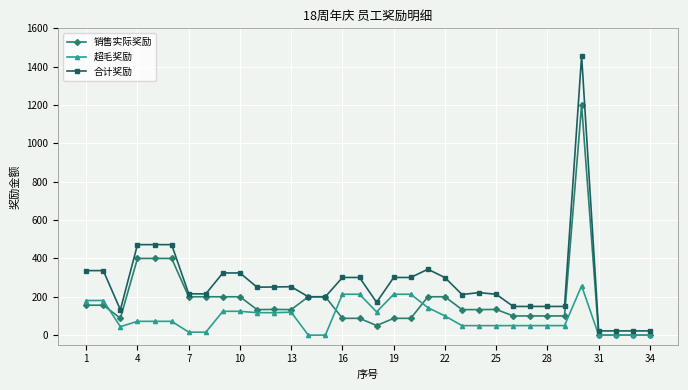

What is the value of the 合计奖励 point at the 19th from the left?

300.6